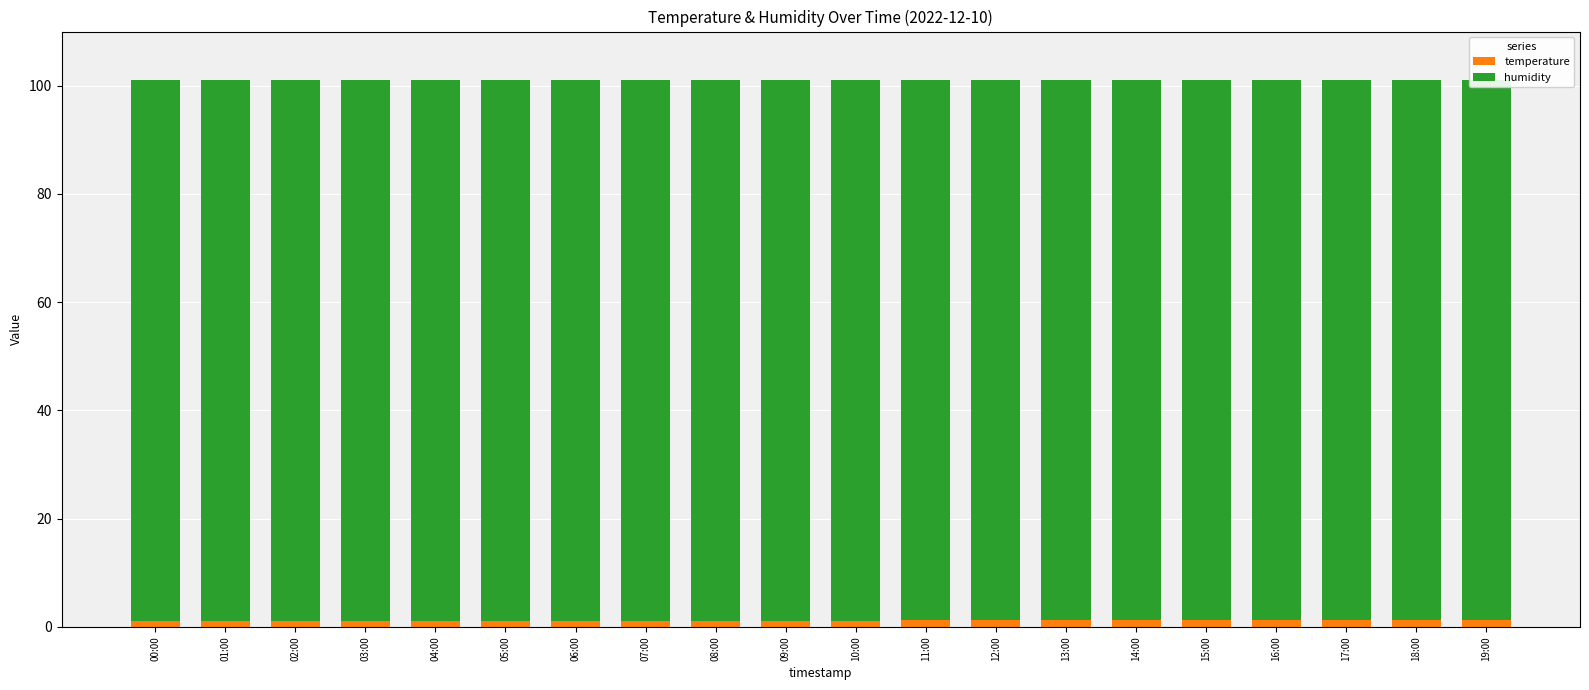

Read the humidity value at 03:00.

99.9